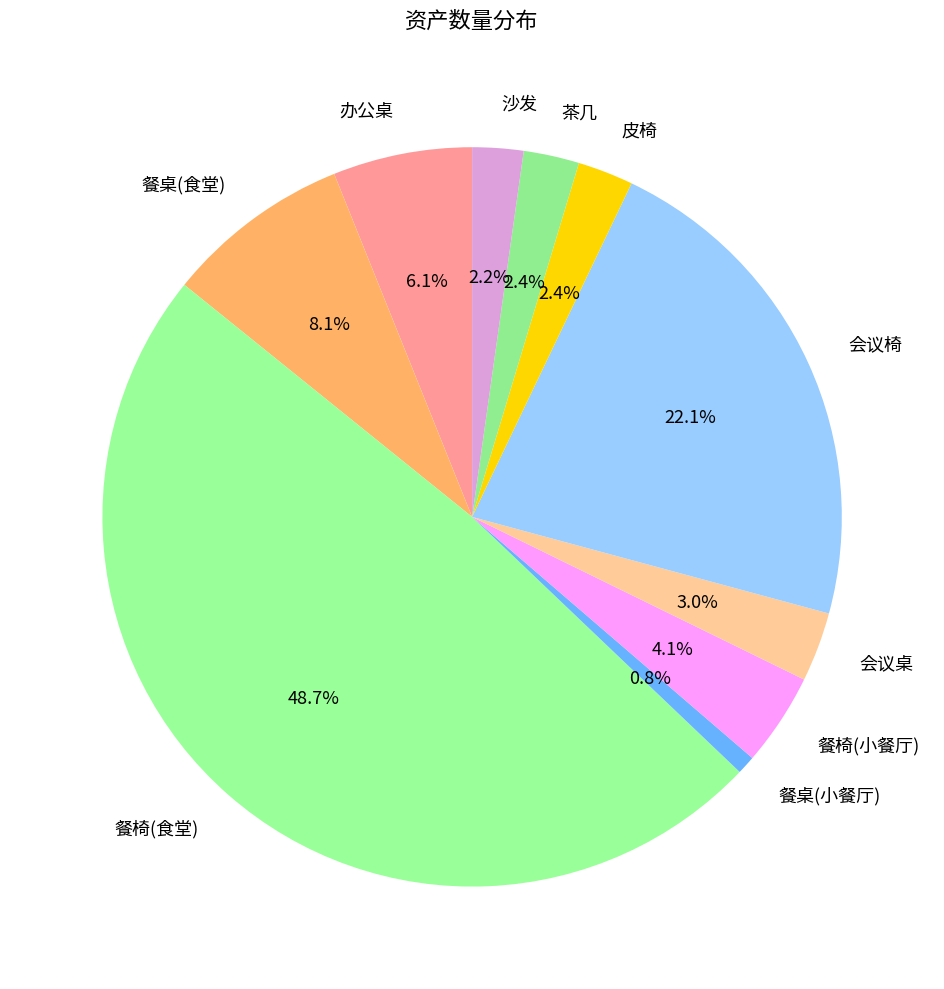

Which slice is the smallest?

餐桌(小餐厅)